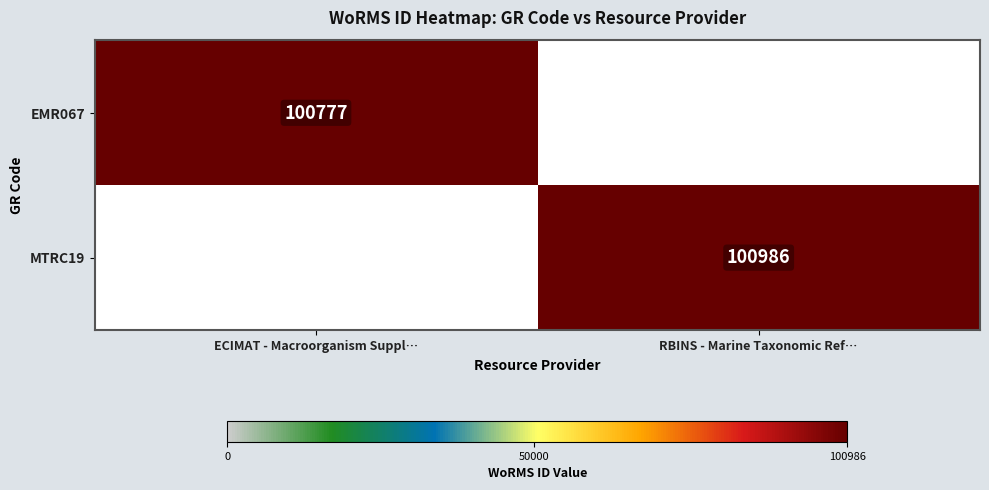

The value of EMR067 at ECIMAT - Macroorganism Suppl… is 45682. True or false?

False